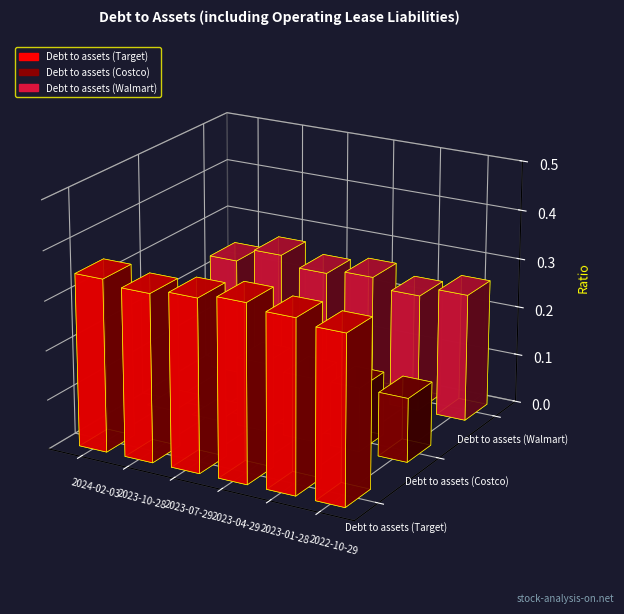

Is the value of Debt to assets (Costco) at 2024-02-03 greater than the value of Debt to assets (Target) at 2023-07-29?

No